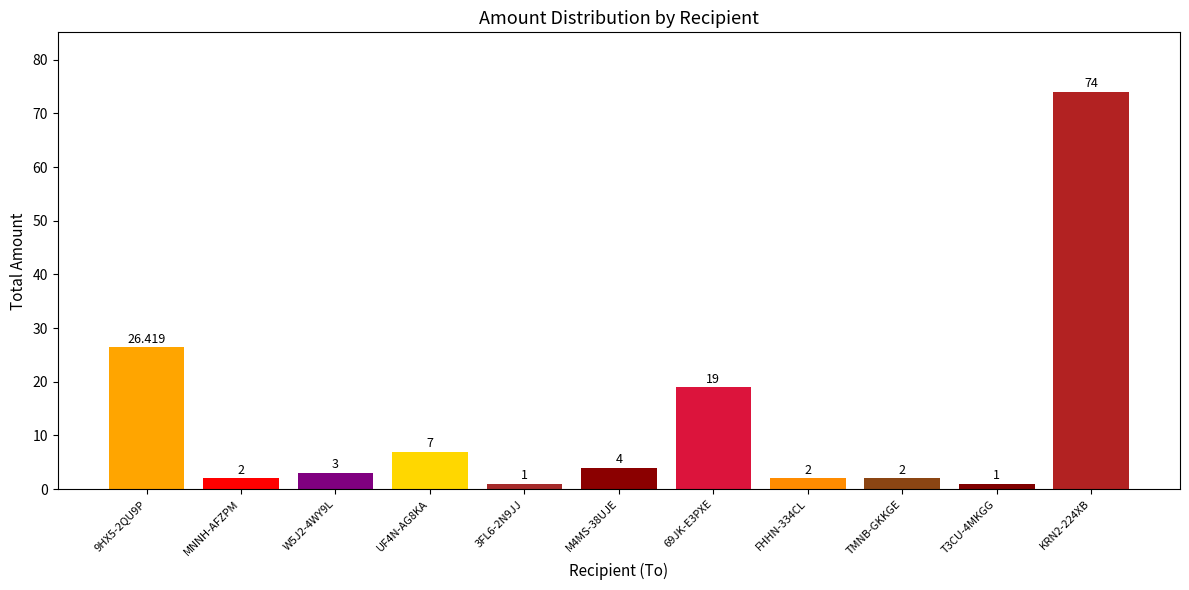

What is the label of the 5th bar from the right?

69JK-E3PXE